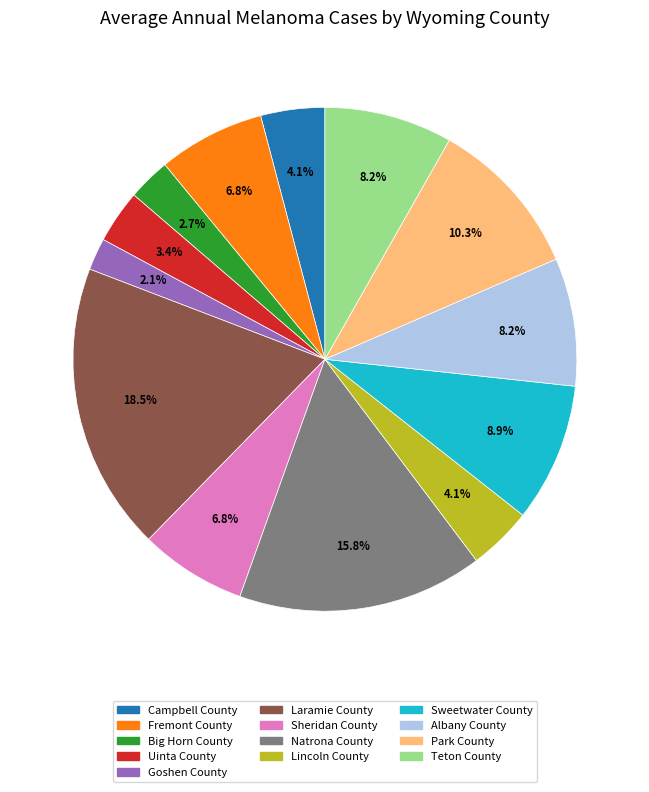

To the nearest percent, what percentage of the pie is Teton County?

8%